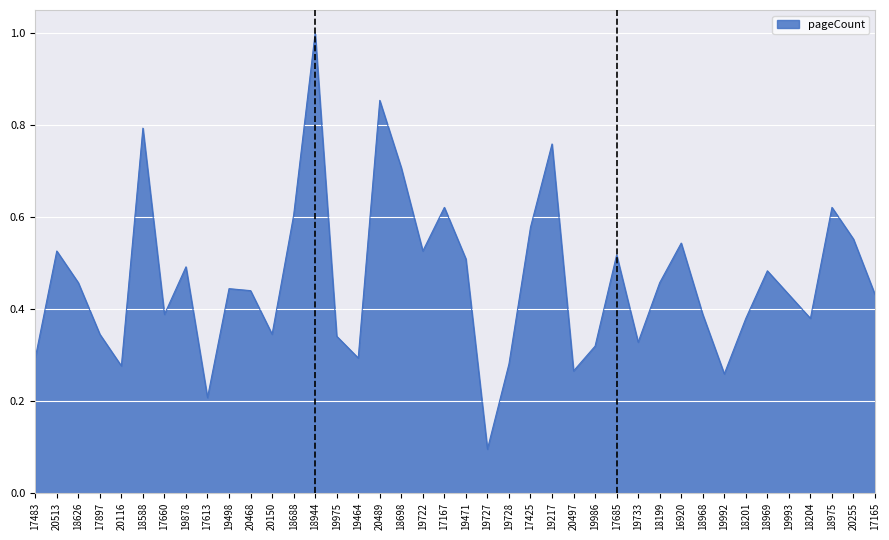

What is the greatest value displayed?

1.0